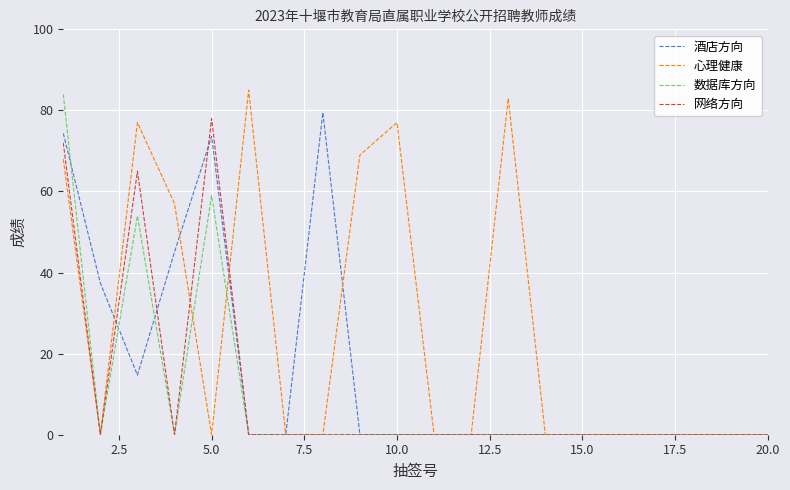

Which series has the largest total across all categories?

心理健康